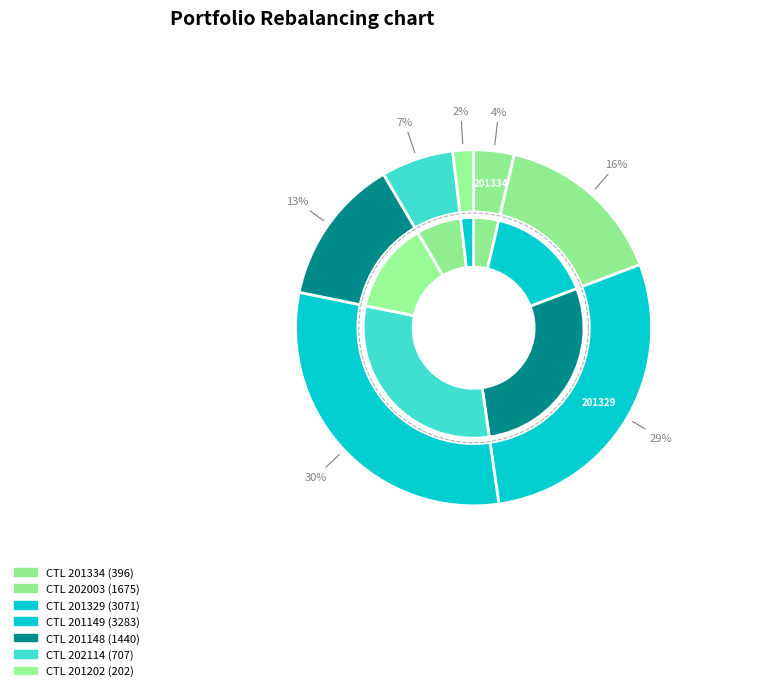

How many segments does this pie chart have?

7